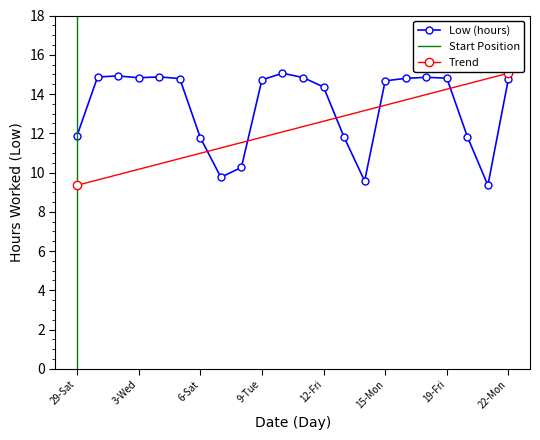

What is the difference between the maximum and second lowest values?

5.5